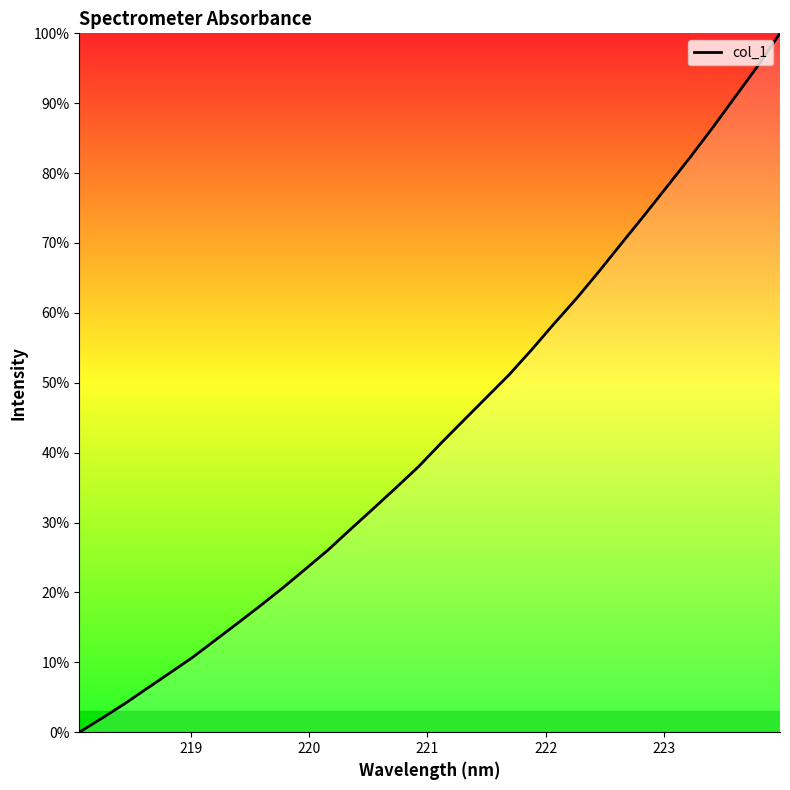

What is the greatest value displayed?

100.0